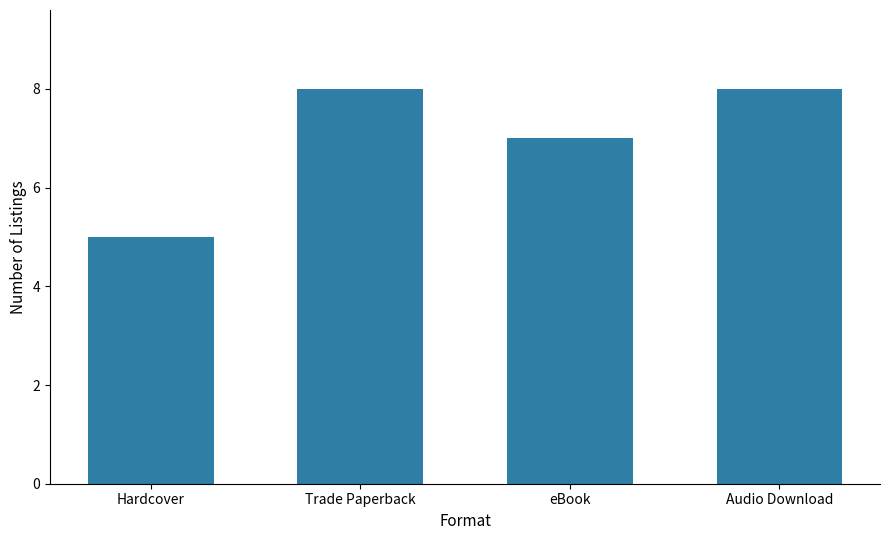

What is the smallest value displayed?

5